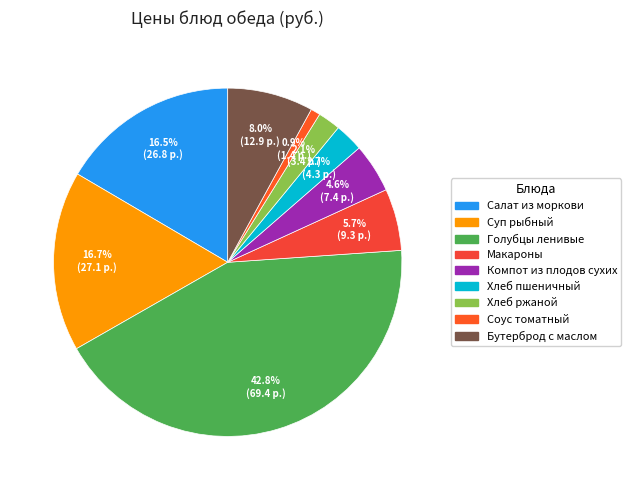

Is it true that Суп рыбный is 23% of the pie?

False